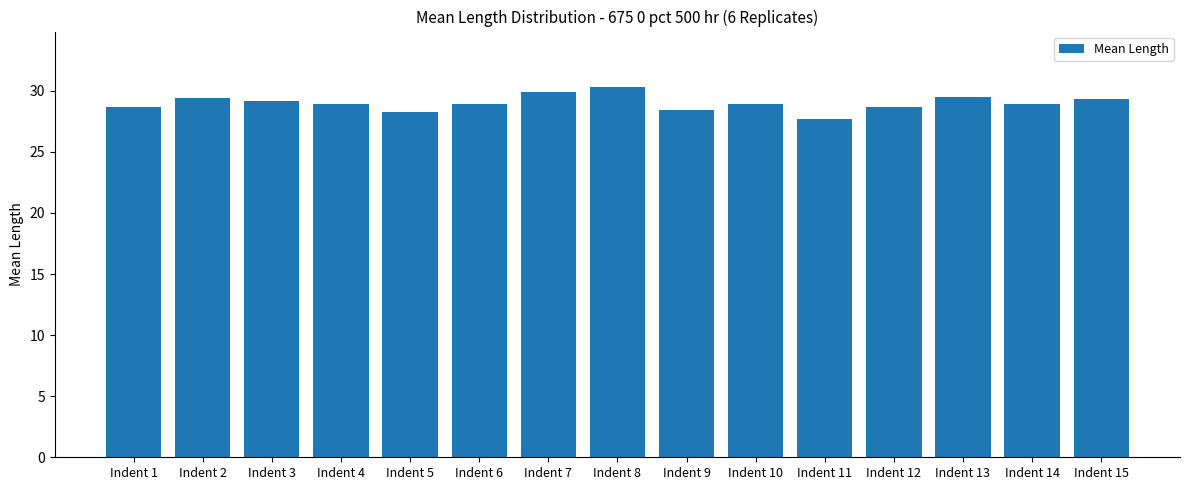

How many values are below 28?

1